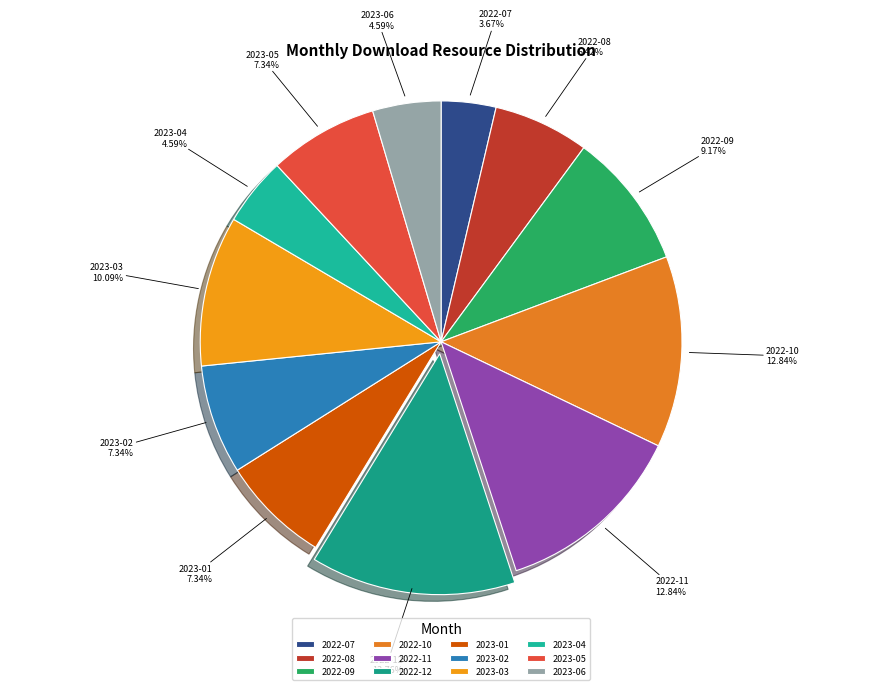

Which slice is the smallest?

2022-07